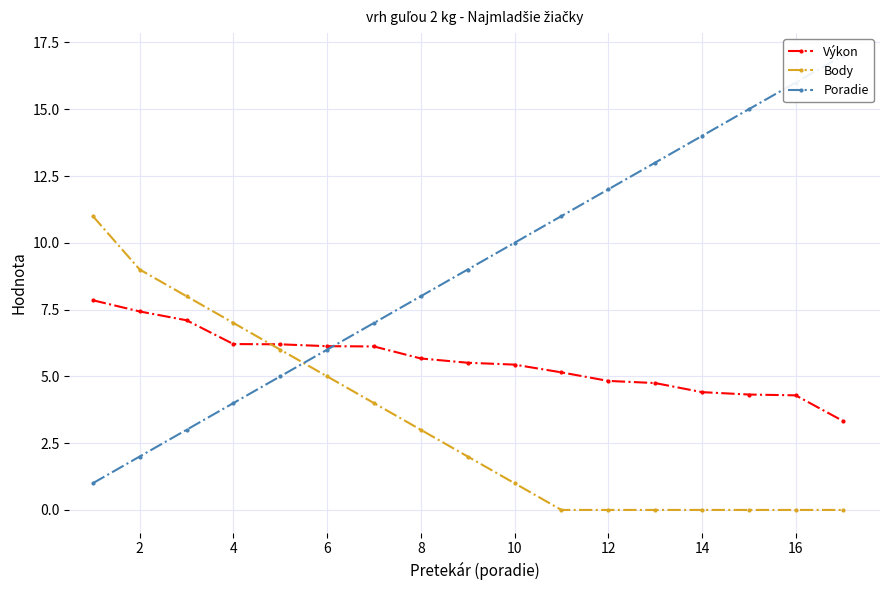

Rank the series by their maximum value, from highest to lowest.

Poradie, Body, Výkon